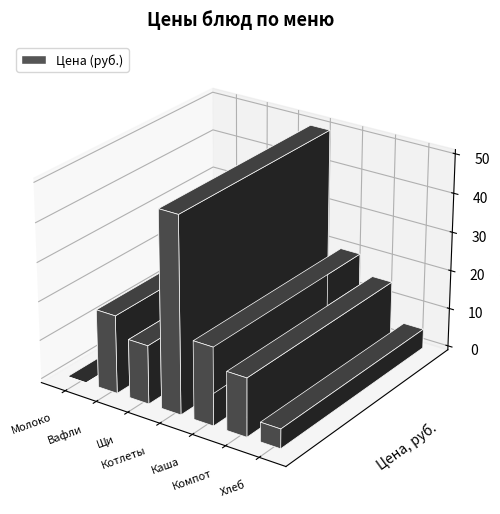

What is the label of the 5th bar from the right?

Щи из свежей капусты